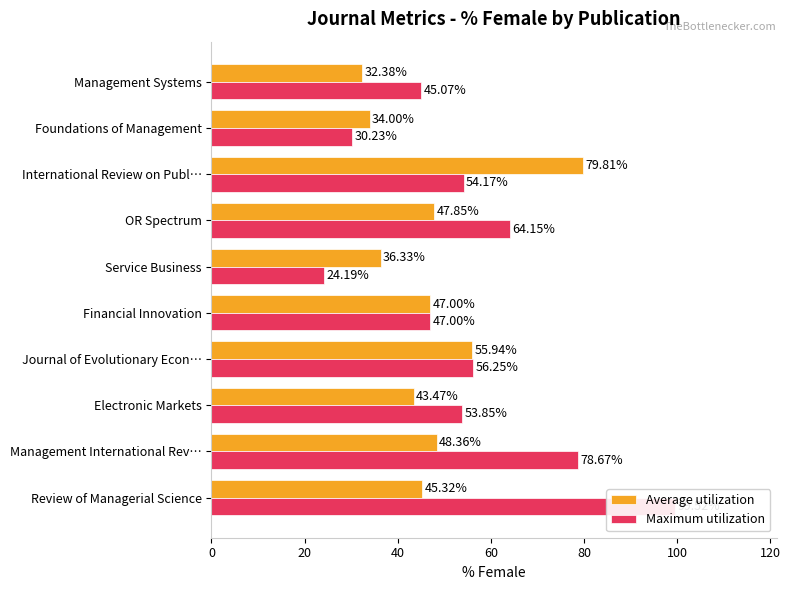

Reading left to right, extract all data points from this chart.

Average utilization: 45.3	48.4	43.5	55.9	47.0	36.3	47.9	79.8	34.0	32.4
Maximum utilization: 99.5	78.7	53.9	56.2	47.0	24.2	64.2	54.2	30.2	45.1